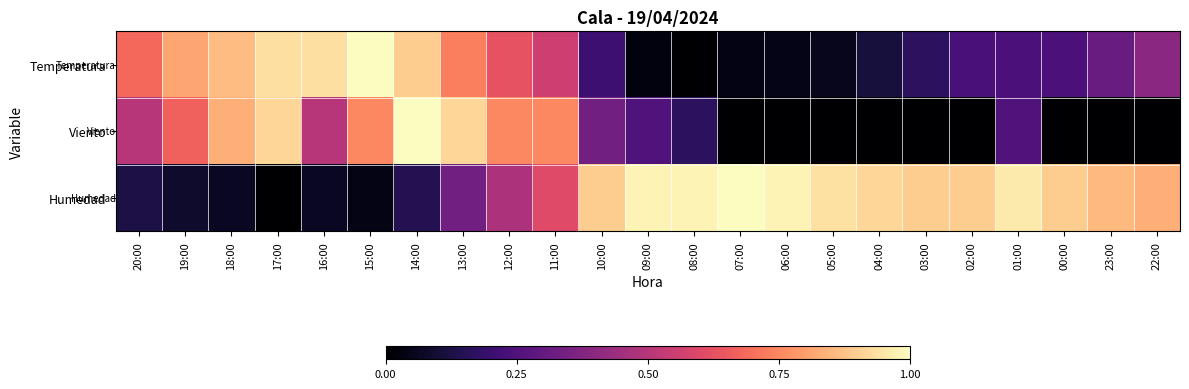

What is the total value across all series at 22:00?

1.2